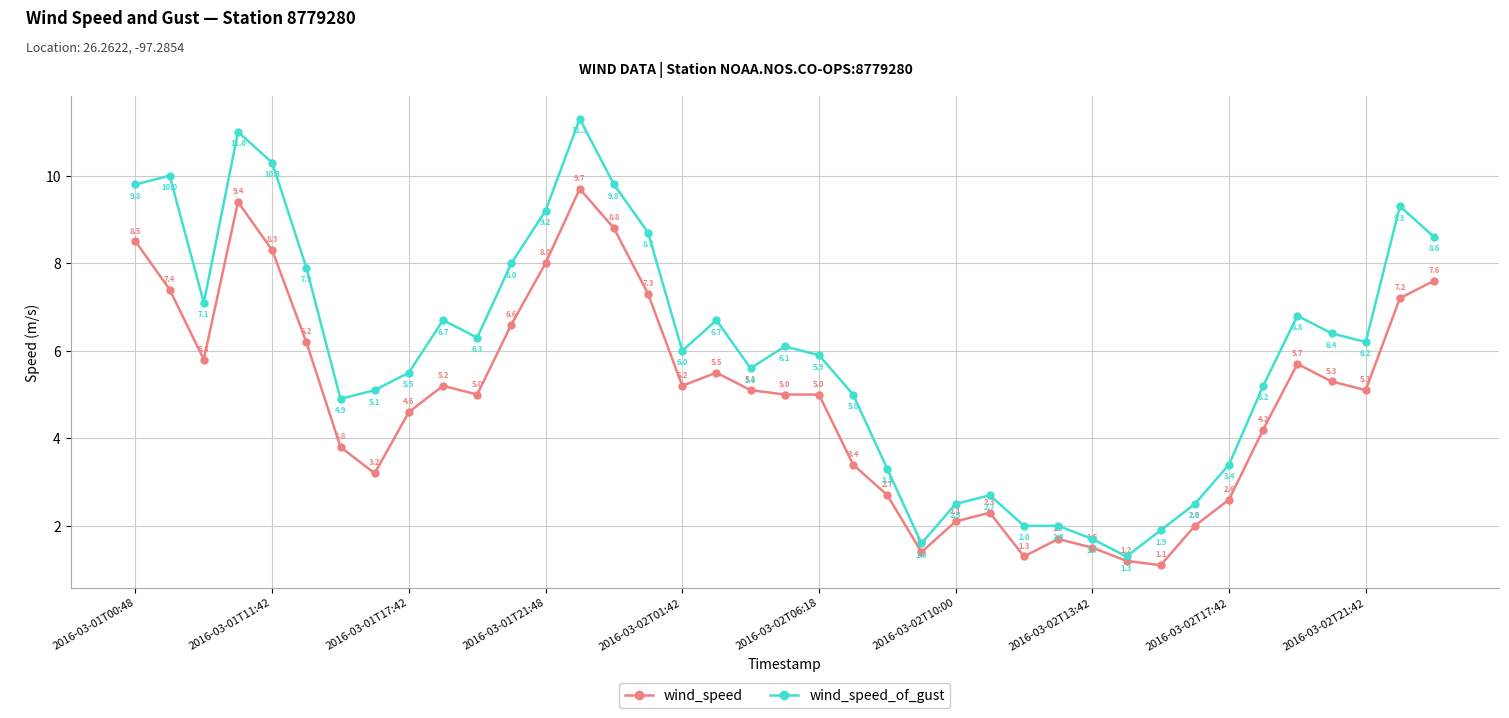

What is the greatest value displayed?

11.3